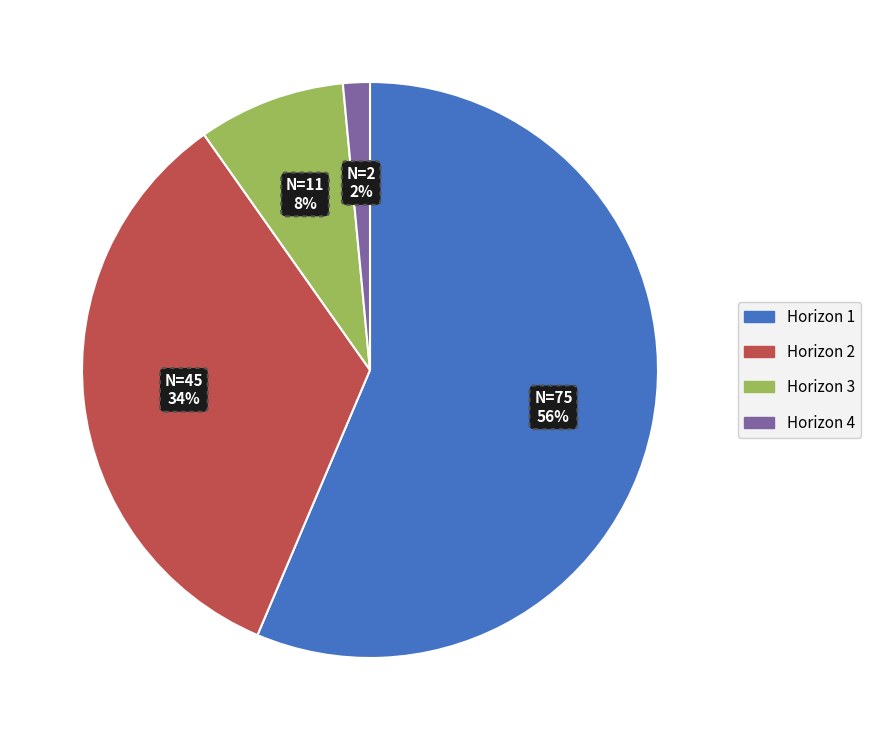

Do Horizon 1 and Horizon 3 together represent more than half of the pie?

Yes